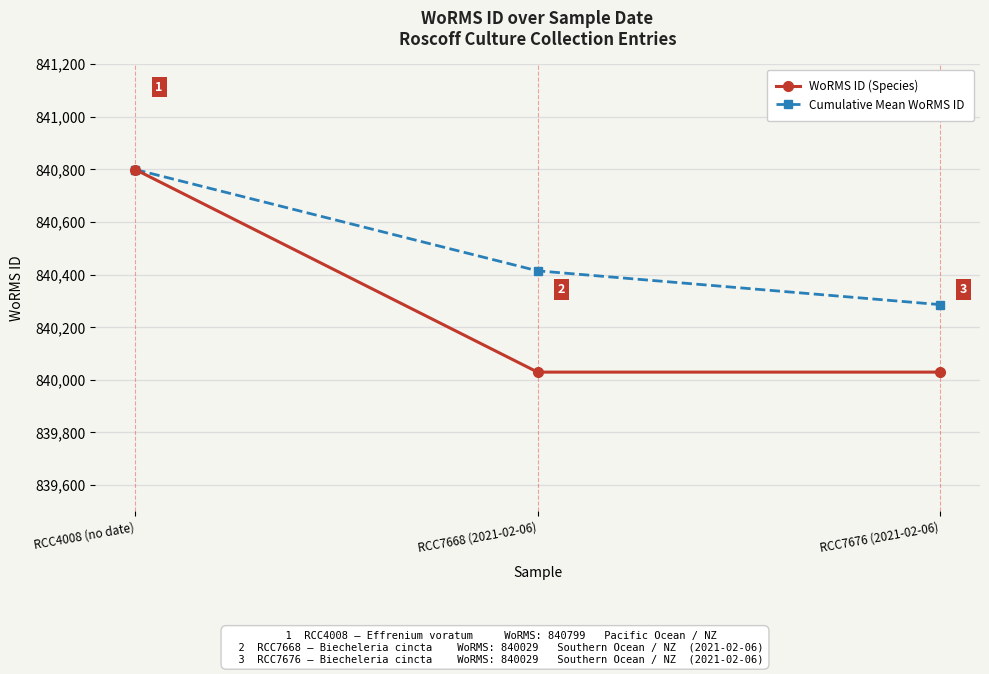

What are all the series names shown in the legend?

WoRMS ID (Species), Cumulative Mean WoRMS ID